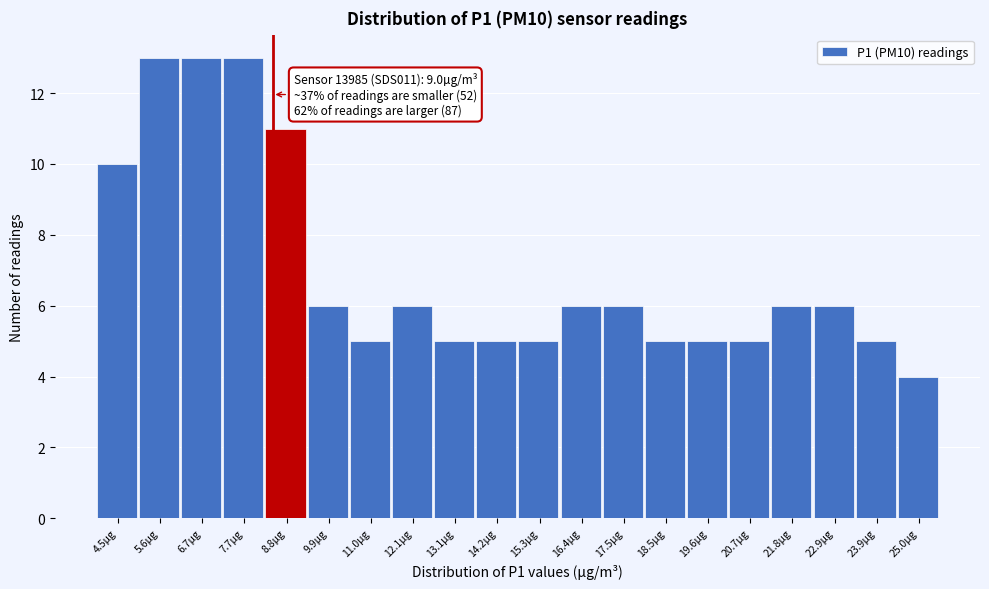

Reading left to right, transcribe all the data shown in this chart.

4.5µg=10	5.6µg=13	6.7µg=13	7.7µg=13	8.8µg=11	9.9µg=6	11.0µg=5	12.1µg=6	13.1µg=5	14.2µg=5	15.3µg=5	16.4µg=6	17.5µg=6	18.5µg=5	19.6µg=5	20.7µg=5	21.8µg=6	22.9µg=6	23.9µg=5	25.0µg=4